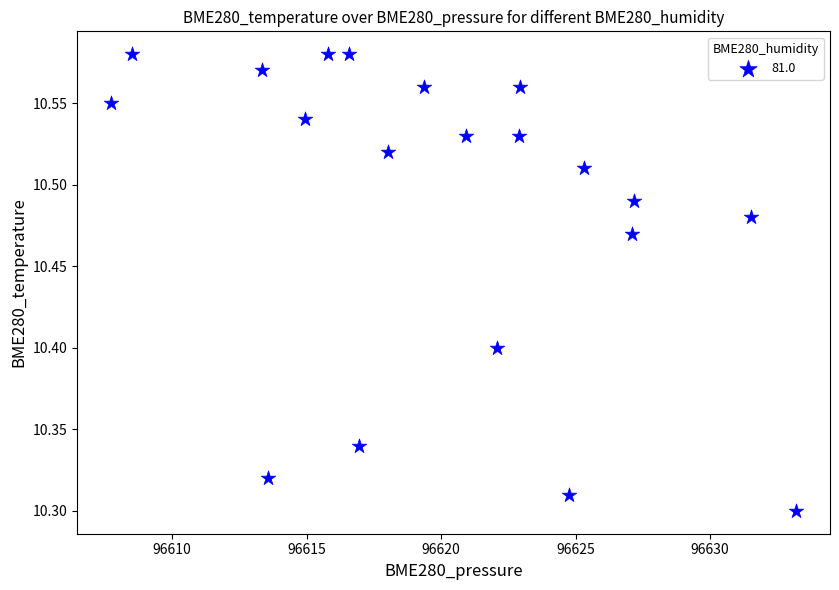

What is the range of Y values (max minus min)?

0.3